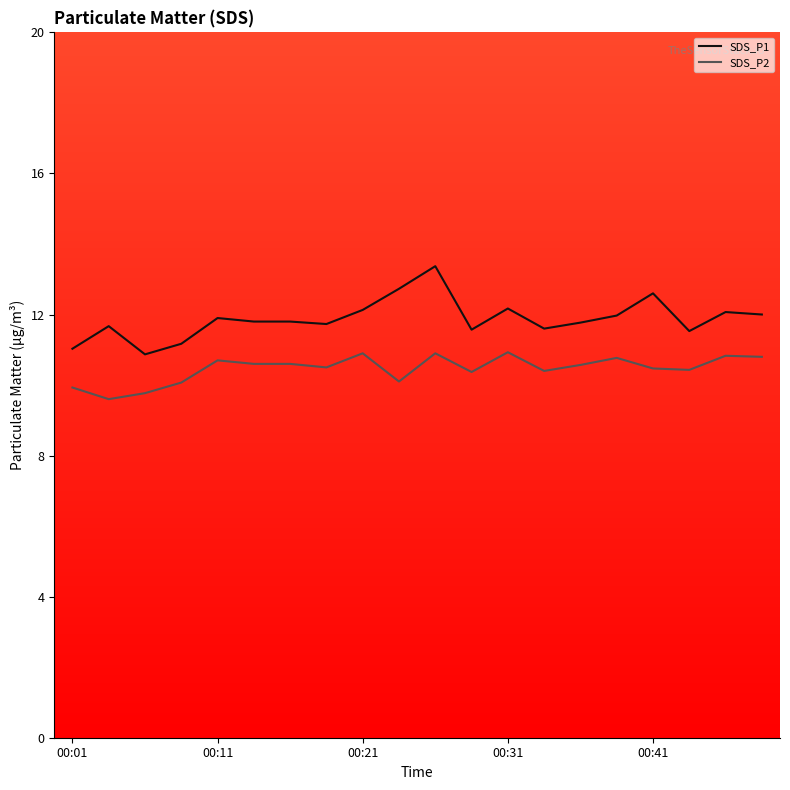

Rank the series by their average value, from lowest to highest.

SDS_P2, SDS_P1